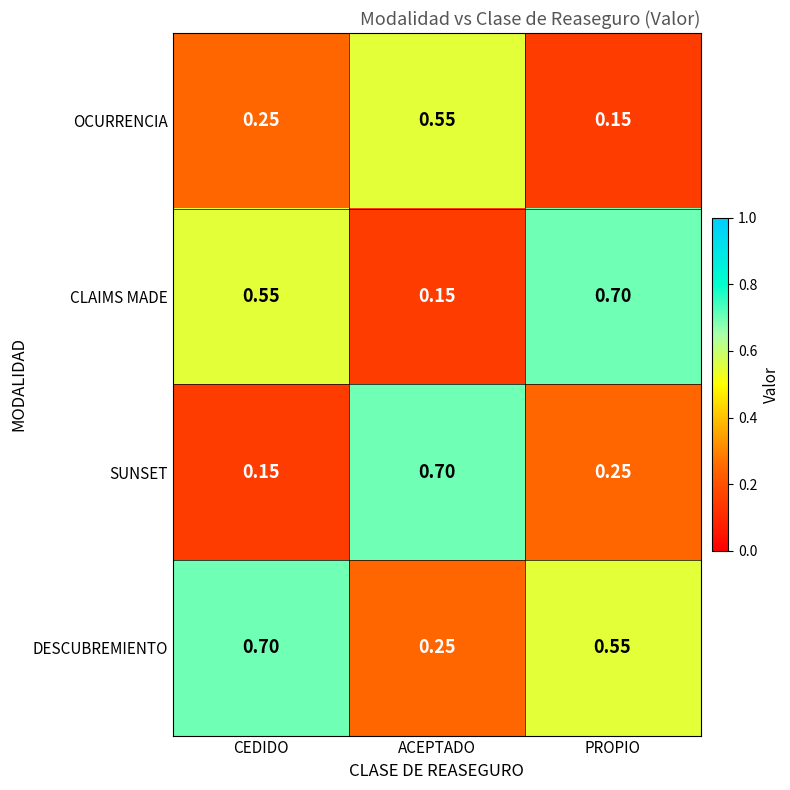

Which series has the largest total across all categories?

DESCUBREMIENTO